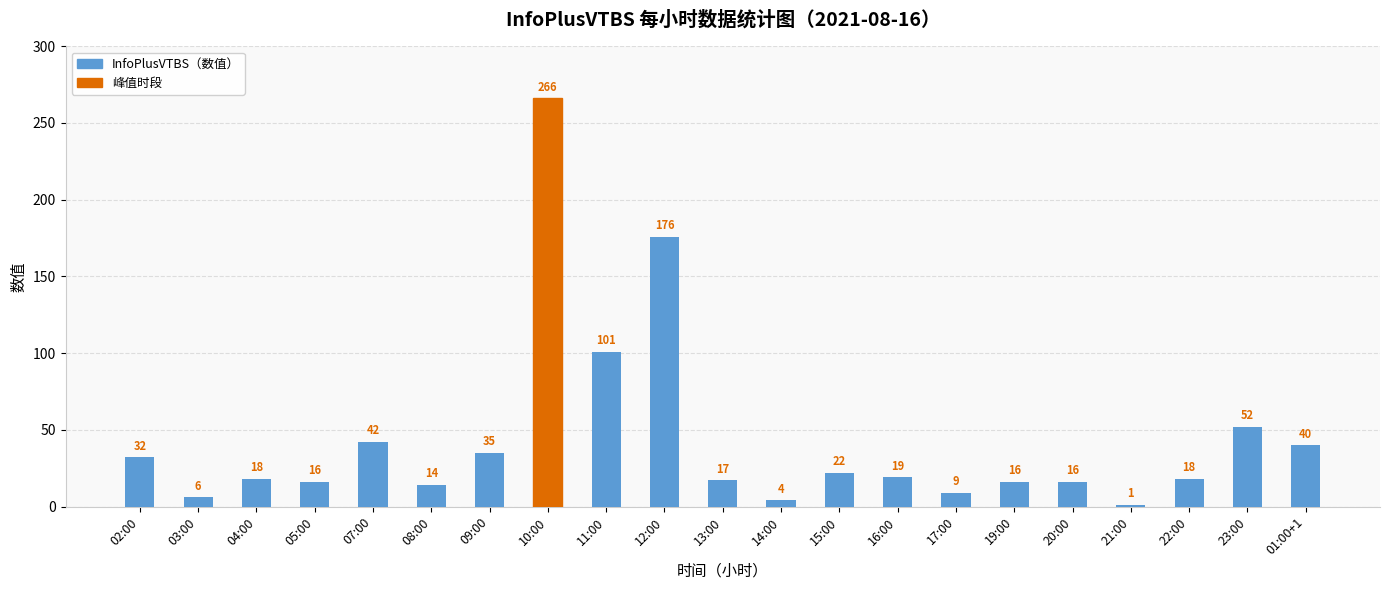

The chart shows a value of 19 at 16:00. True or false?

True